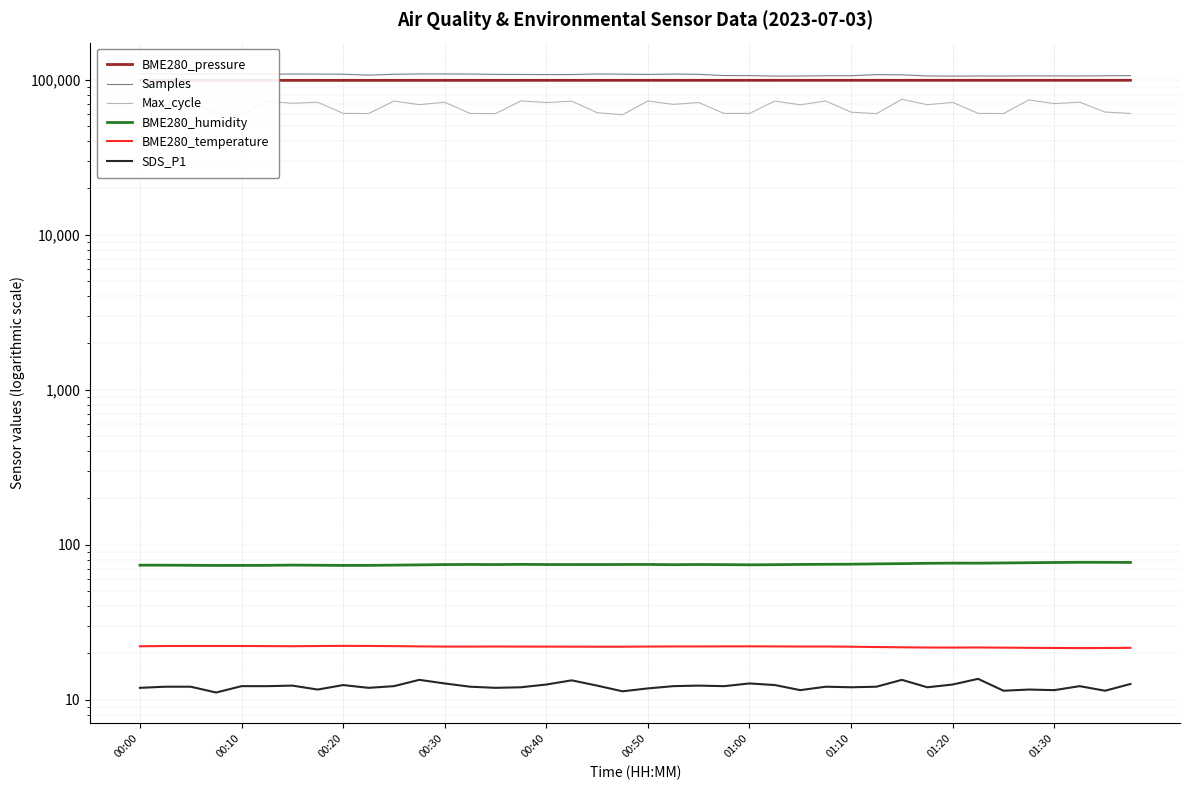

True or false: Samples and Max_cycle cross at least once.

False